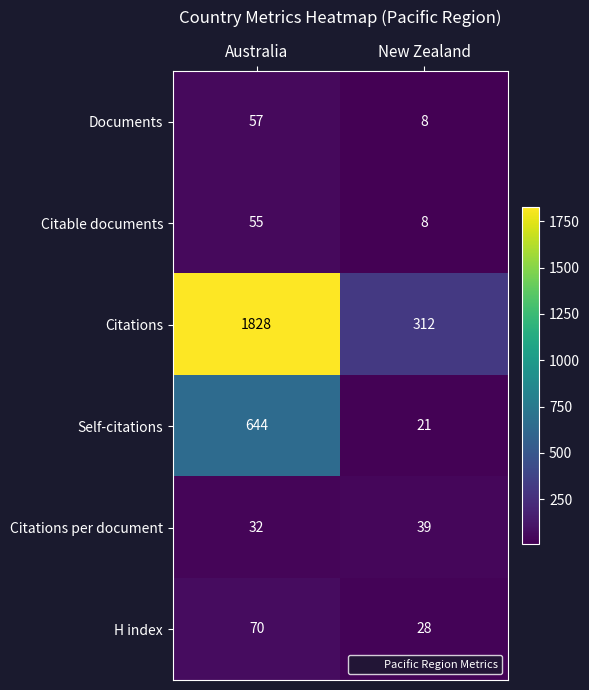

Reading left to right, list all the values displayed in this chart.

Documents: 57	8
Citable documents: 55	8
Citations: 1828	312
Self-citations: 644	21
Citations per document: 32	39
H index: 70	28